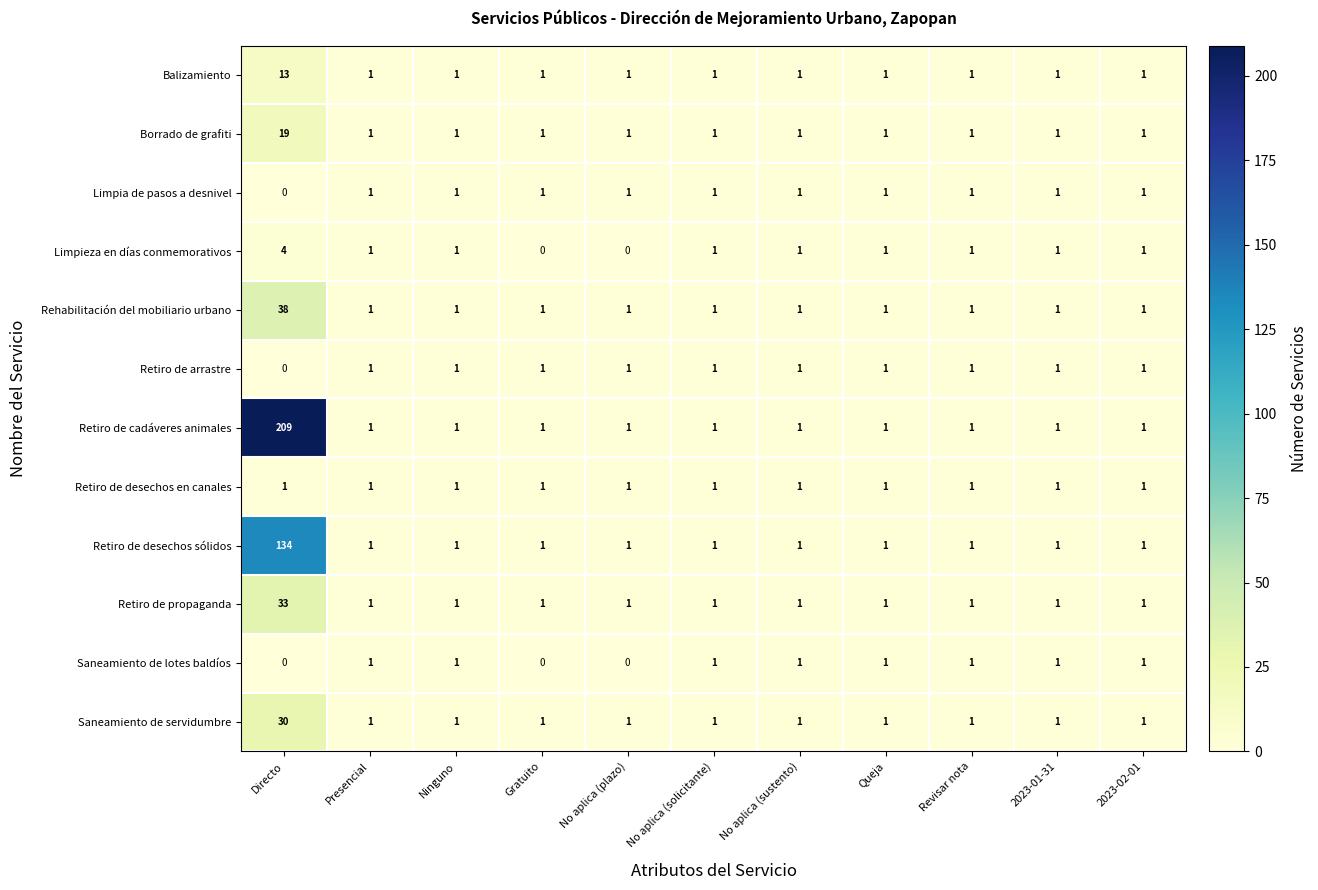

What is the total value across all series at Directo?

481